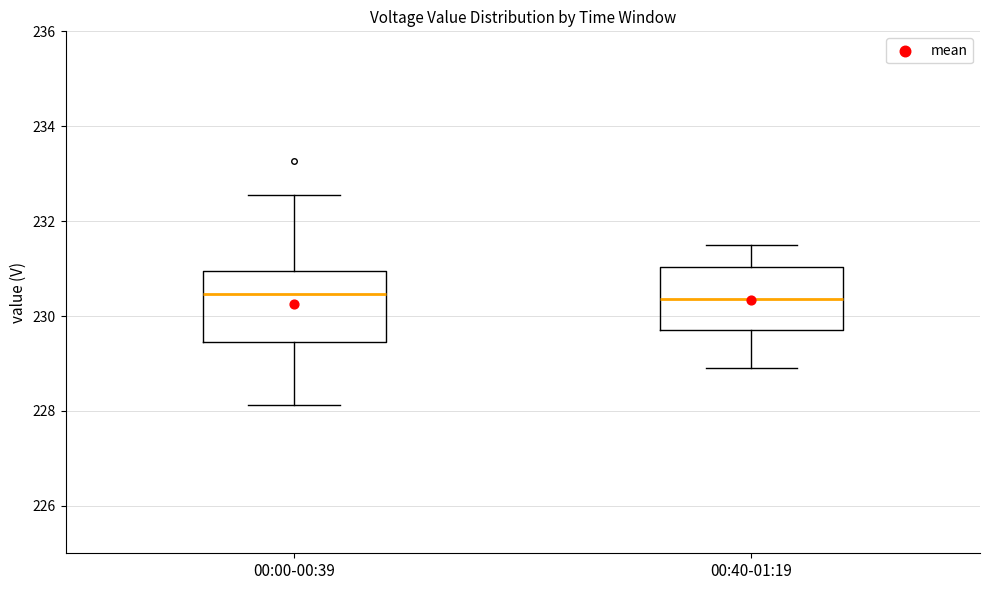

Reading left to right, read every box against the y-axis: the position of its median line, the range the box covers, and the ends of its whiskers. The values are not printed on the chart, so give them approximately, as read against the axis.

00:00-00:39: median 230.4, box 229.4 to 231.0, whiskers 228.2 to 232.6
00:40-01:19: median 230.4, box 229.8 to 231.0, whiskers 229.0 to 231.6